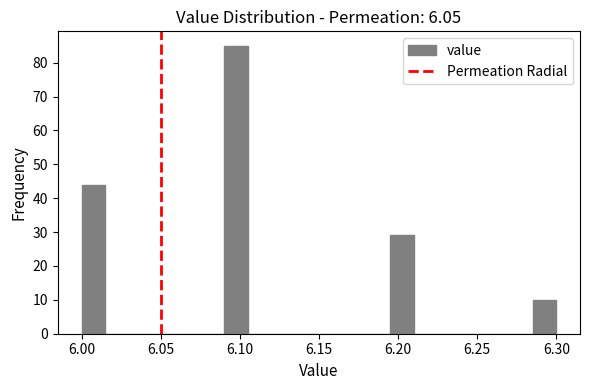

Read against the x-axis, roughly where is the centre of the tallest bar?

6.100